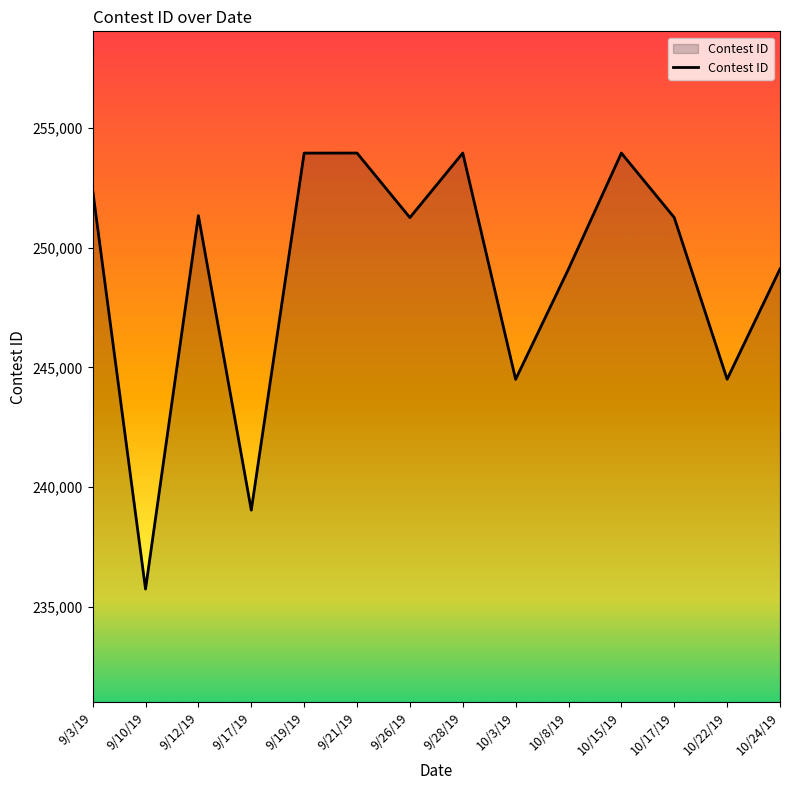

What is the ratio of the value at 9/10/19 to the value at 10/22/19?

1.0